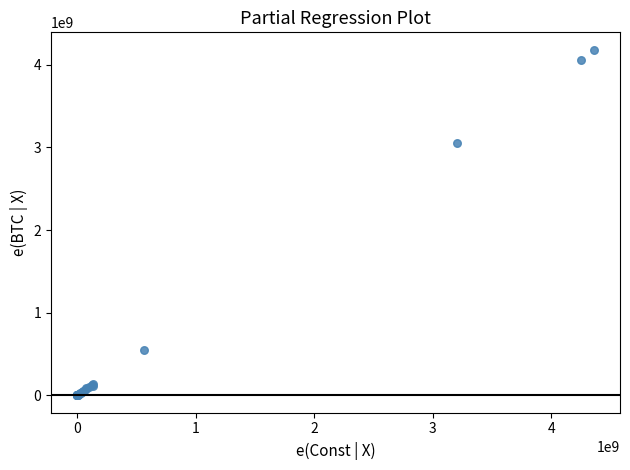

What Y value in the scatter plot is closest to 2091188422?

3050022709.6